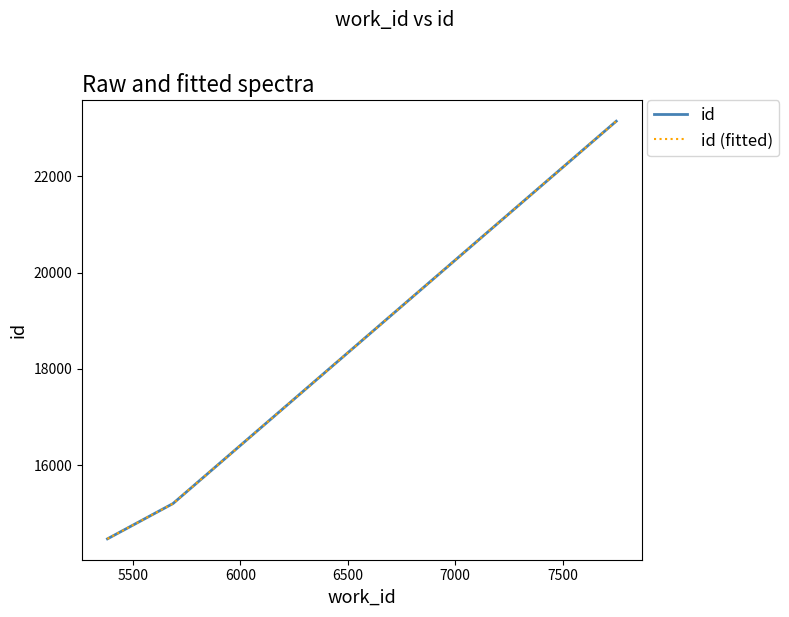

At which label does id (fitted) first exceed 15199?

6000